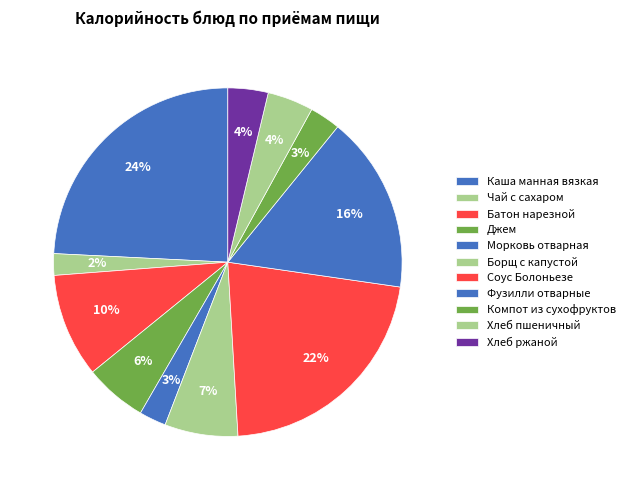

To the nearest percent, what is the difference between the largest and smallest slice percentages?

22%